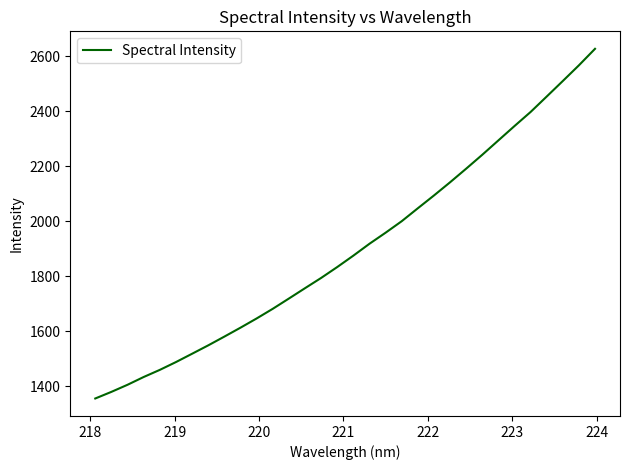

What is the minimum value shown in the chart?

1354.9